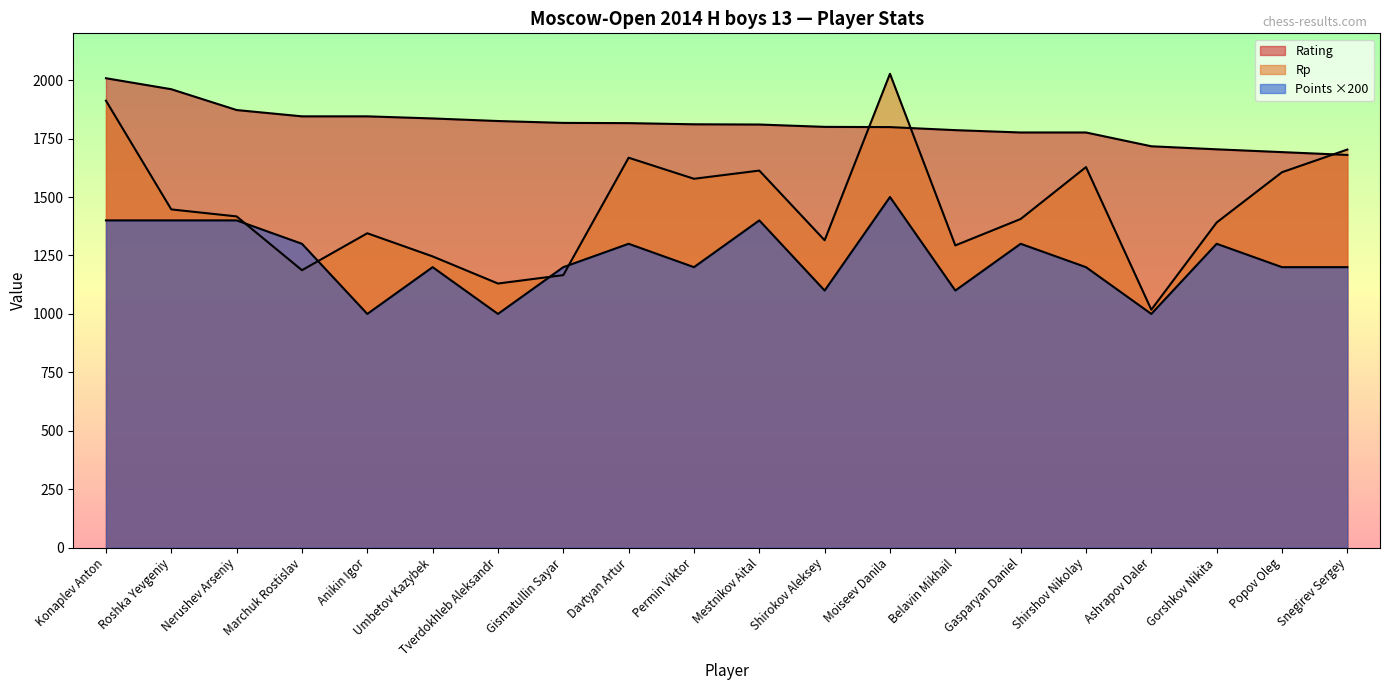

Reading right to left, extract all data points from this chart.

Rating: 1680	1692	1704	1717	1776	1776	1786	1799	1800	1810	1811	1816	1817	1825	1836	1845	1845	1872	1961	2008
Points: 1200	1200	1300	1000	1200	1300	1100	1500	1100	1400	1200	1300	1200	1000	1200	1000	1300	1400	1400	1400
Rp: 1703	1606	1391	1018	1628	1406	1293	2027	1315	1613	1578	1668	1166	1130	1246	1345	1187	1417	1447	1912